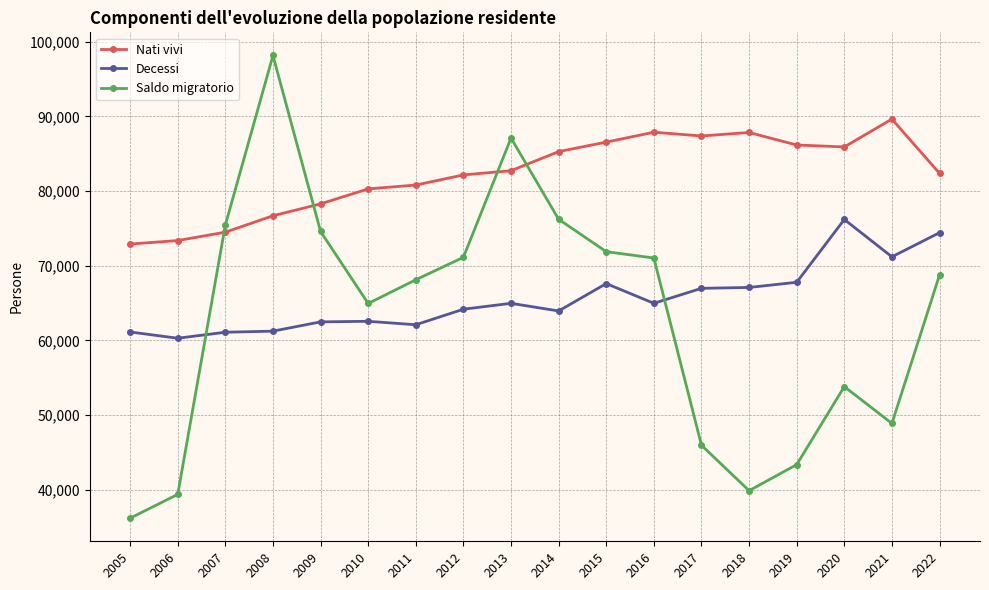

What is the difference between the maximum and second lowest values in the Saldo migratorio series?

58799